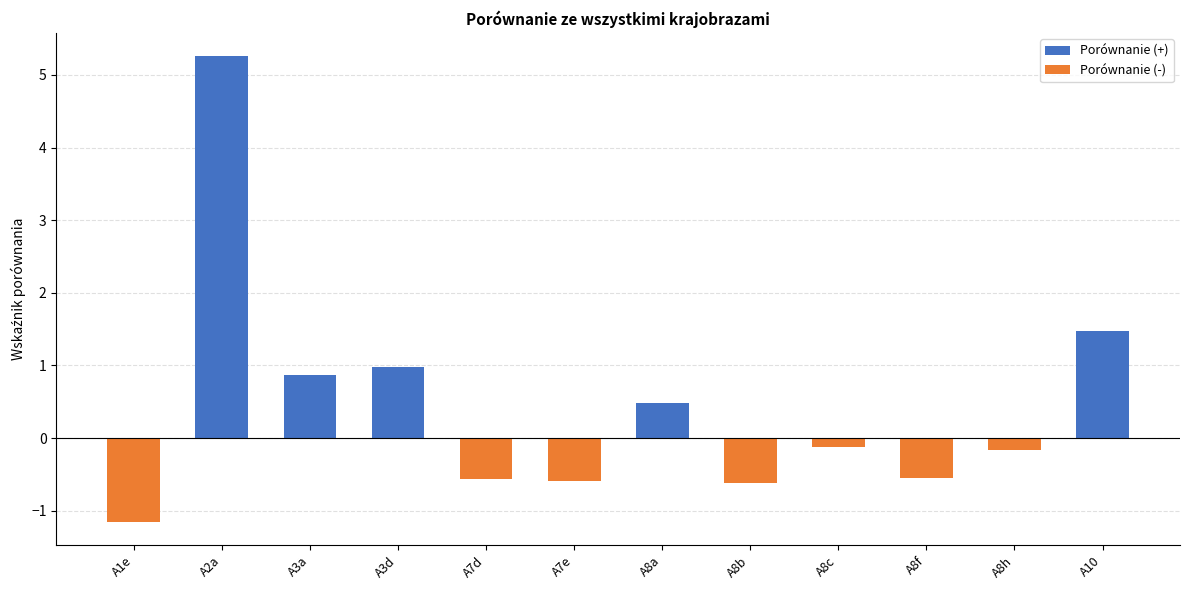

Which category has the highest value across all series?

A2a